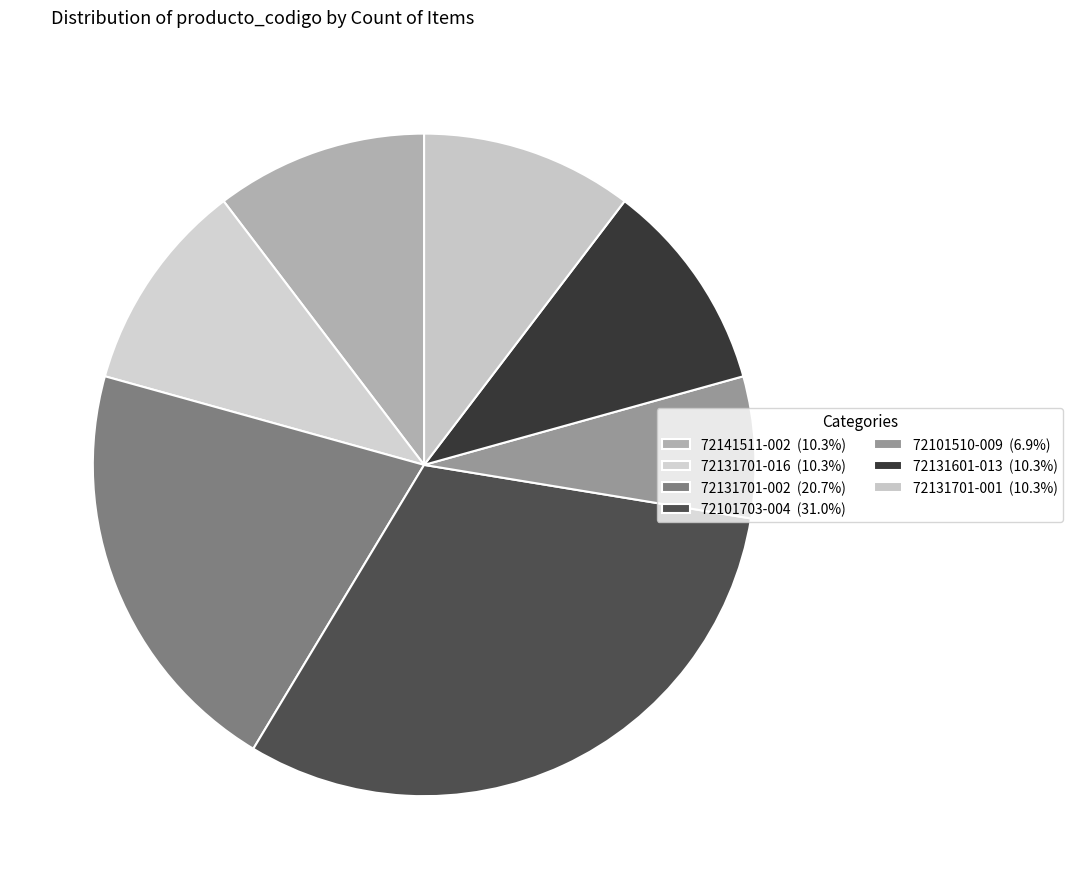

Is it true that 72131701-016 is 10% of the pie?

True